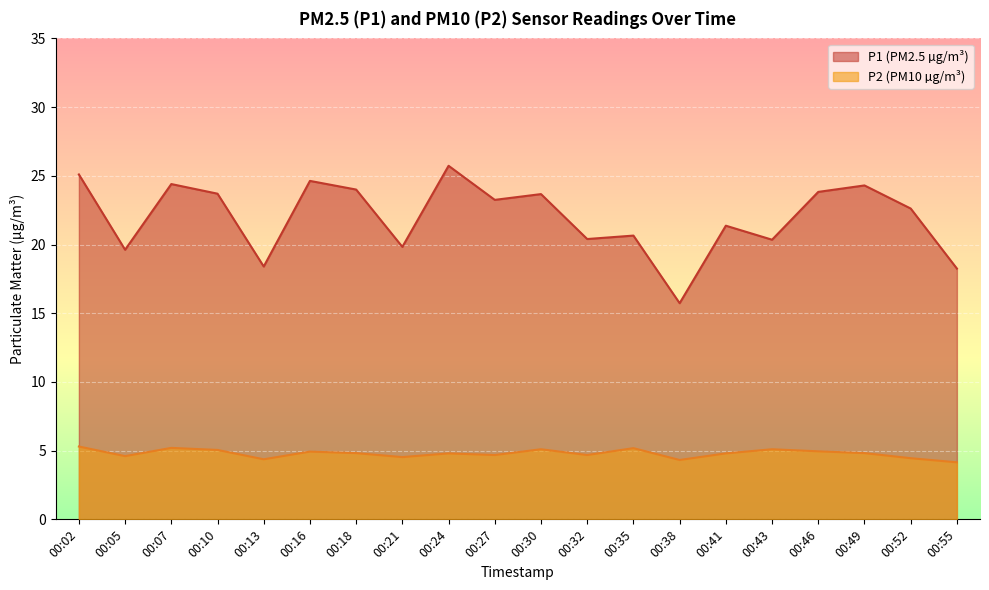

How many data points in P1 are less than 23?

10